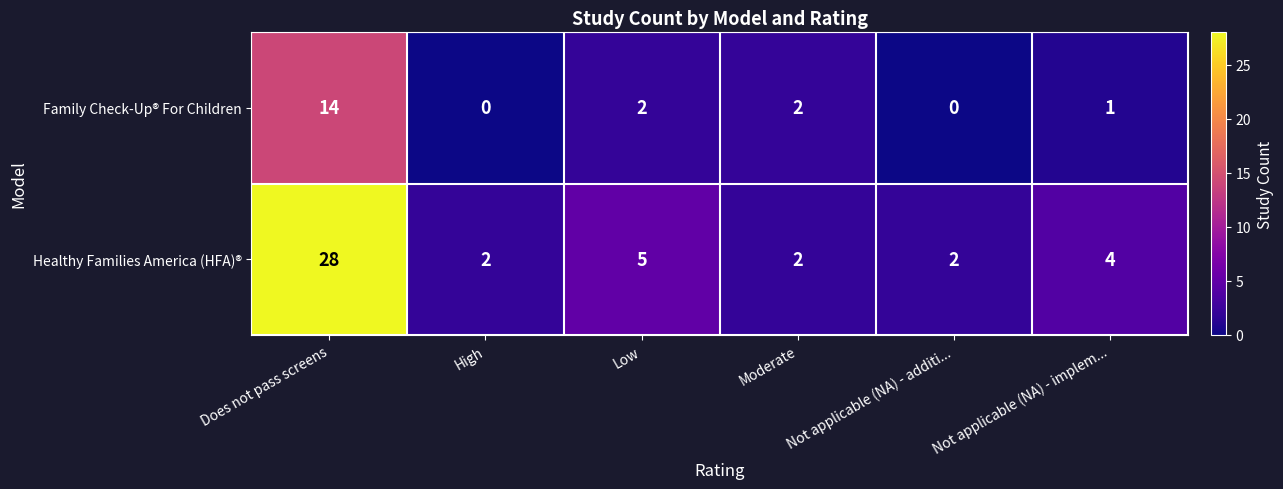

Between High and Moderate, which series saw the biggest shift?

Family Check-Up® For Children